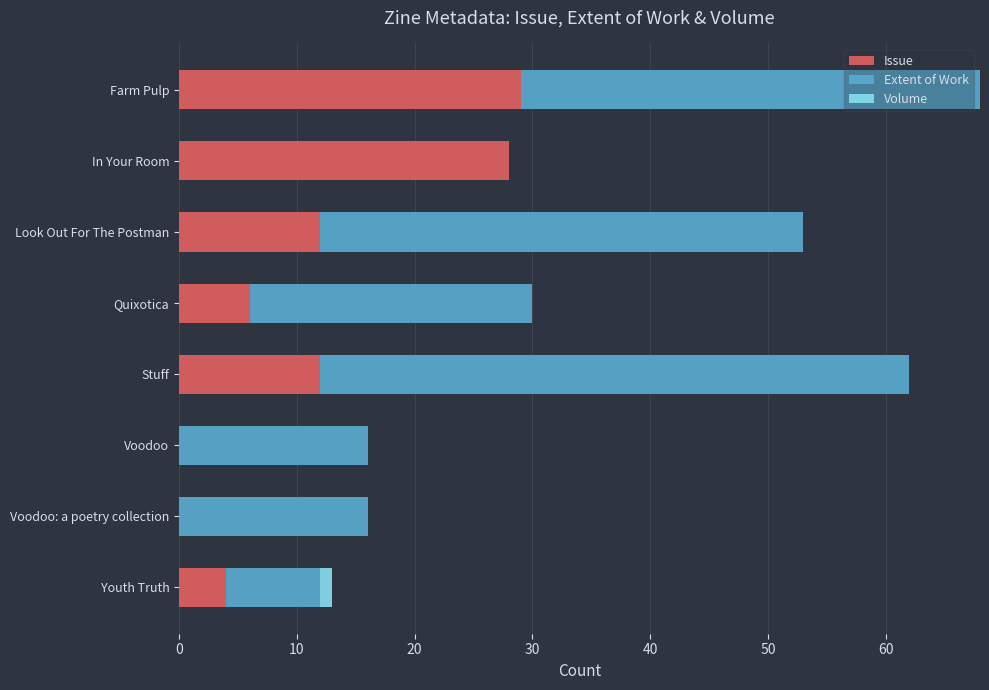

What is the total value across all series at Farm Pulp?

68